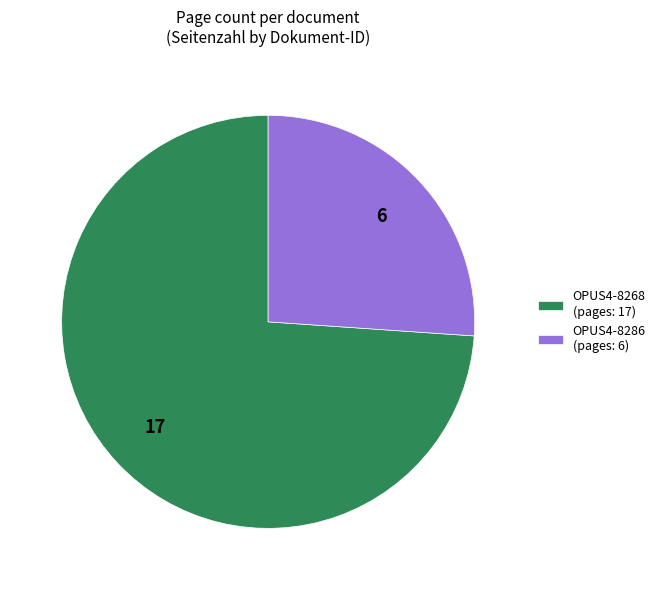

Does any single category account for the majority?

Yes